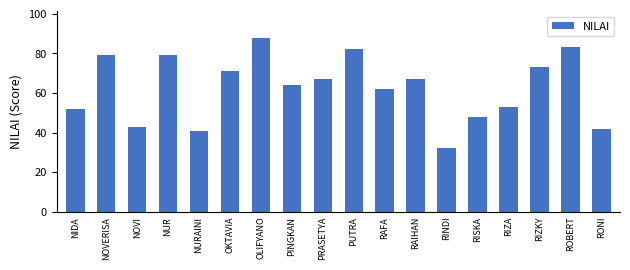

What is the maximum value shown in the chart?

88